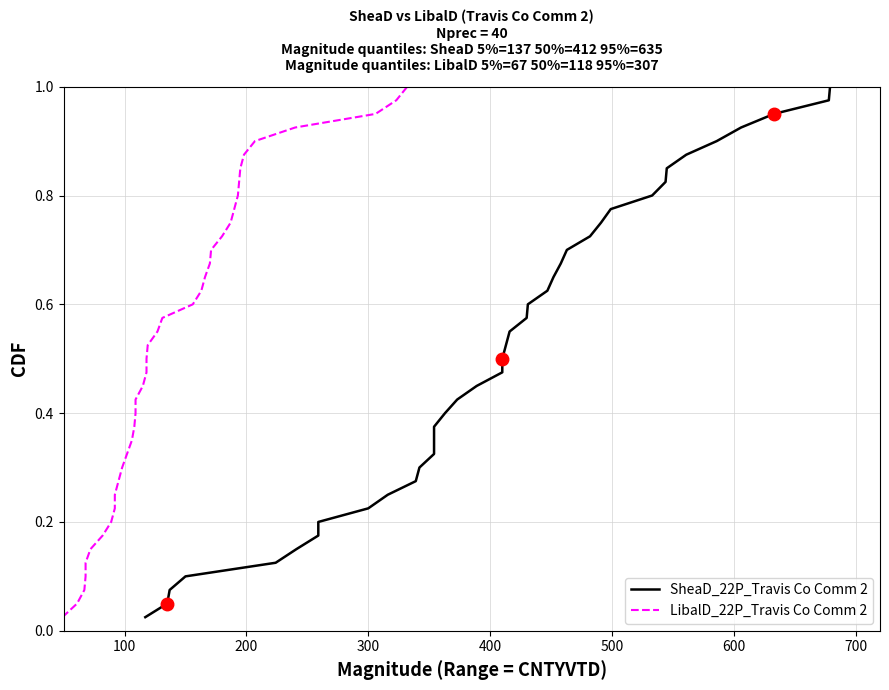

What is the value of the SheaD_22P_Travis Co Comm 2 point at the 19th from the left?

0.5